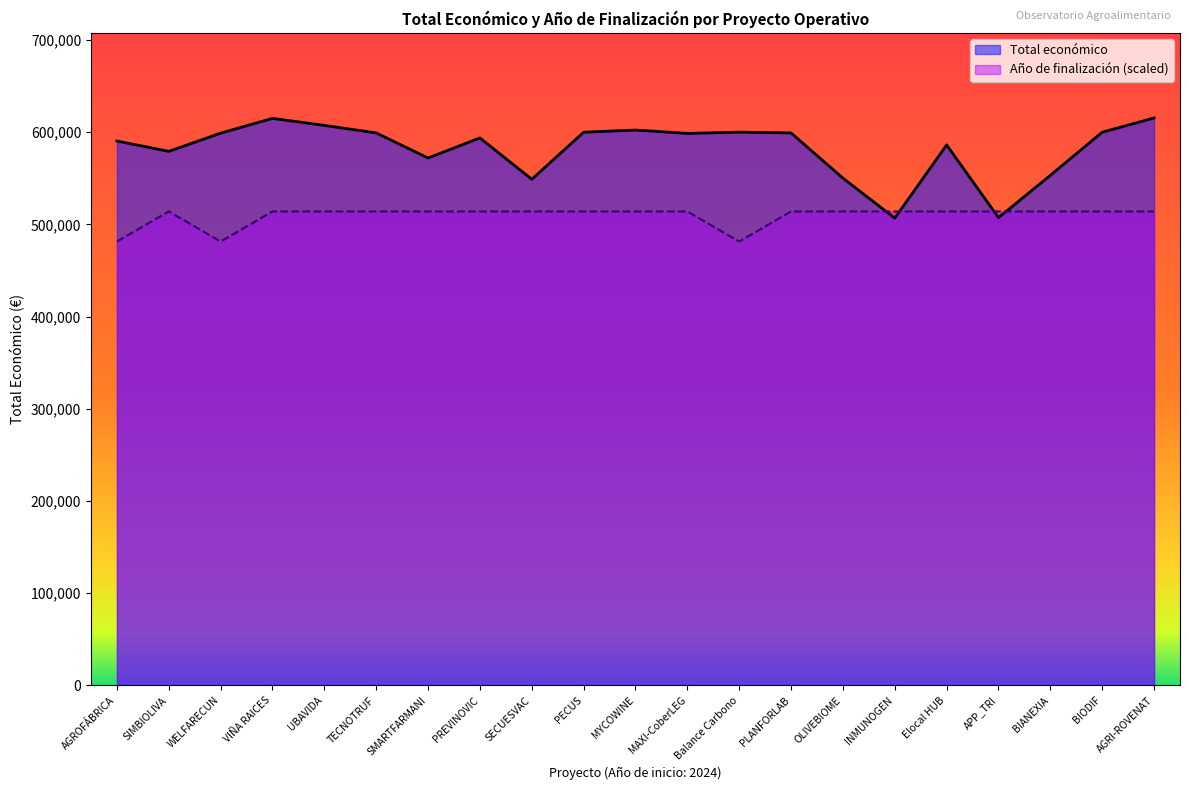

At which label does Total económico reach its minimum?

INMUNOGEN